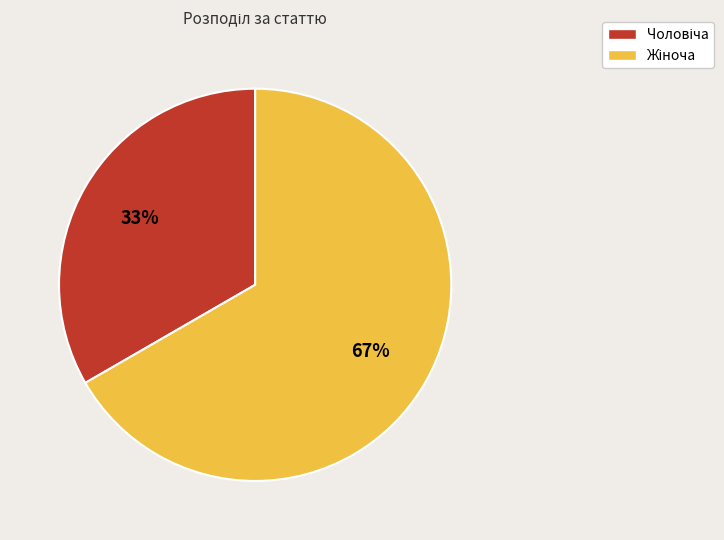

Is there any slice that represents more than half of the pie?

Yes